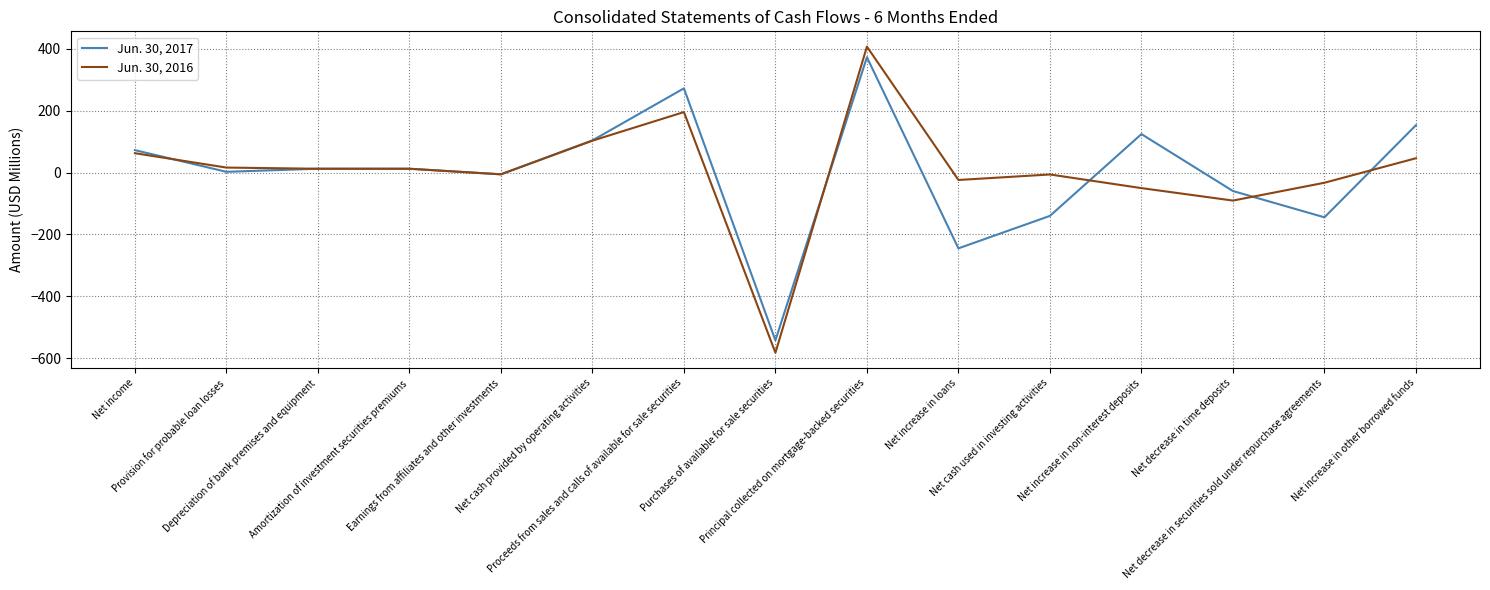

What position from the right is Amortization of investment securities premiums?

12